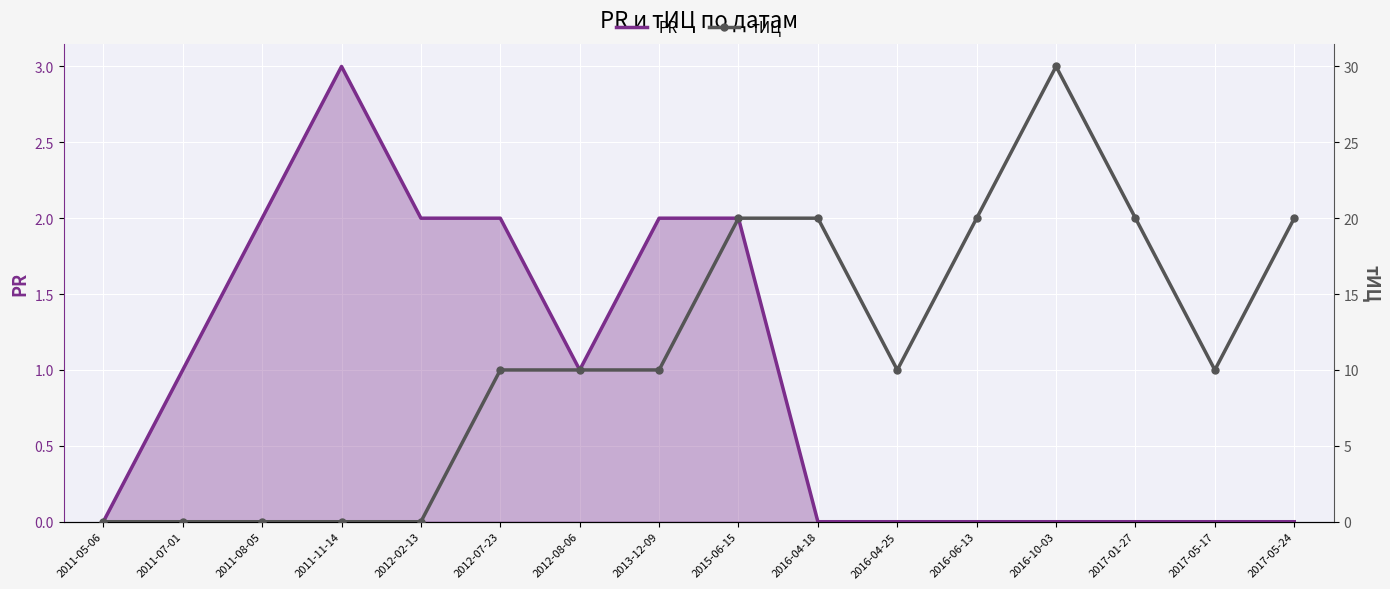

How many lines are shown in the chart?

2